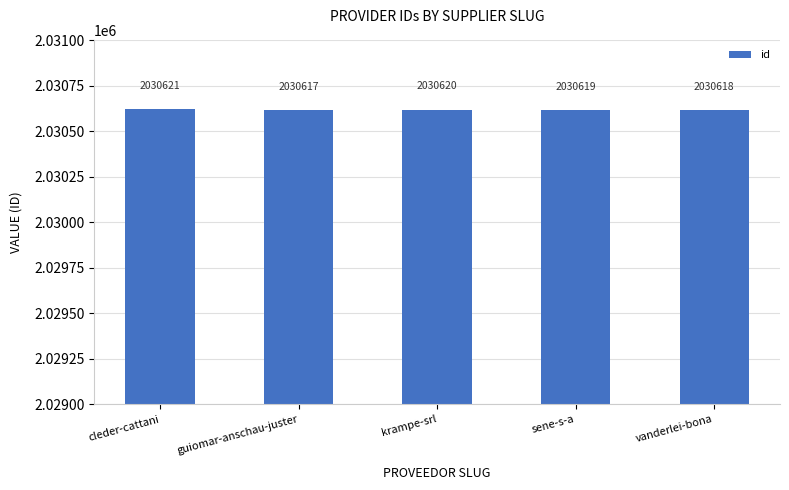

What is the change in value from sene-s-a to vanderlei-bona?

-1